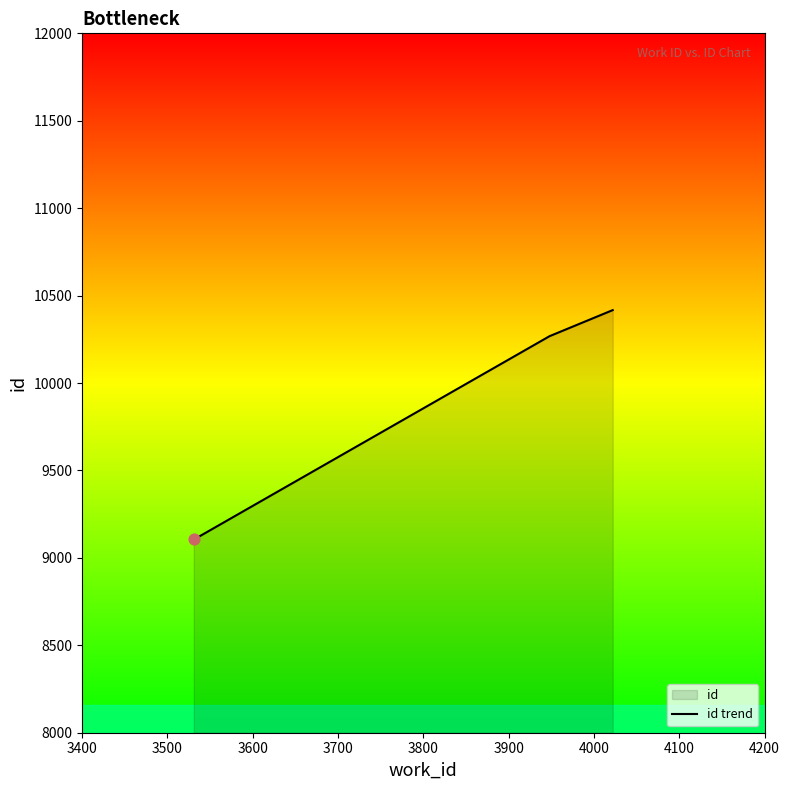

What is the smallest value displayed?

9110